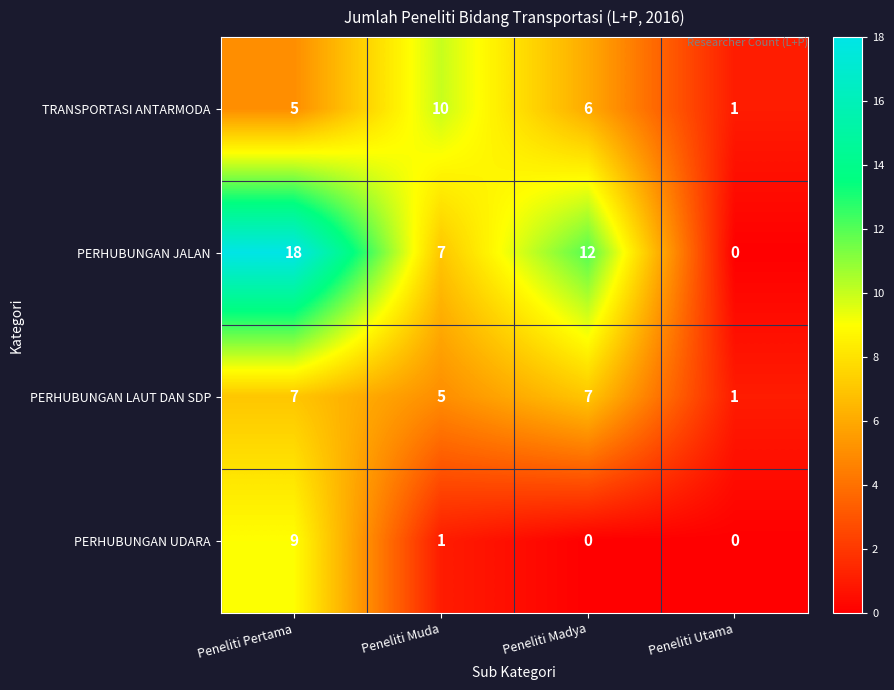

The PERHUBUNGAN LAUT DAN SDP series shows 7 at Peneliti Pertama. True or false?

True